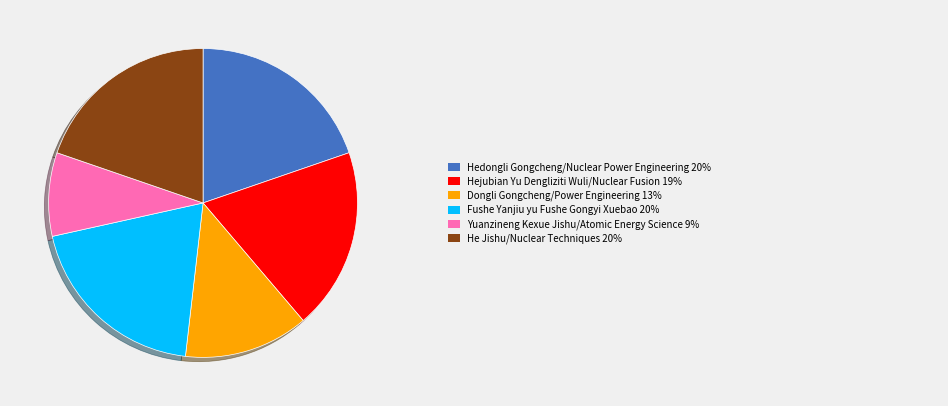

Is there any slice that represents more than half of the pie?

No